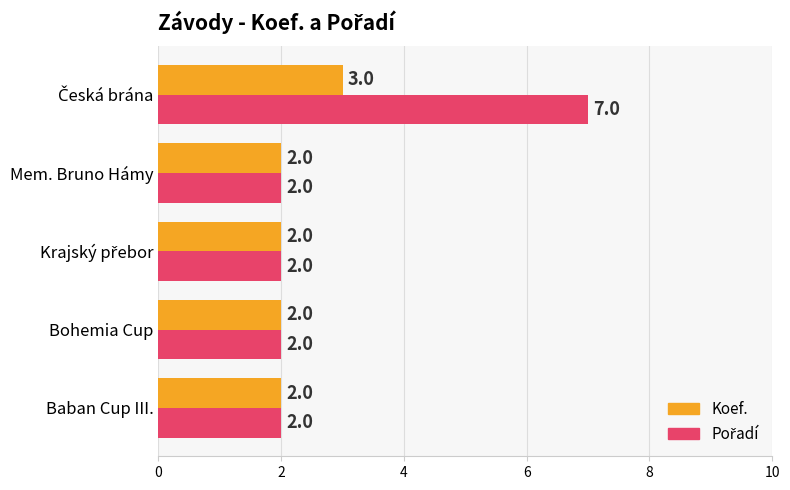

True or false: Koef. has a value of 3 at Mem. Bruno Hámy.

False